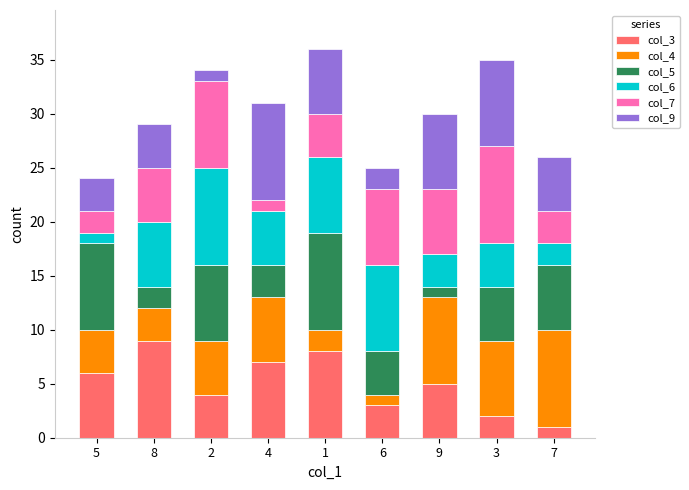

The col_3 series shows 9 at 8. True or false?

True